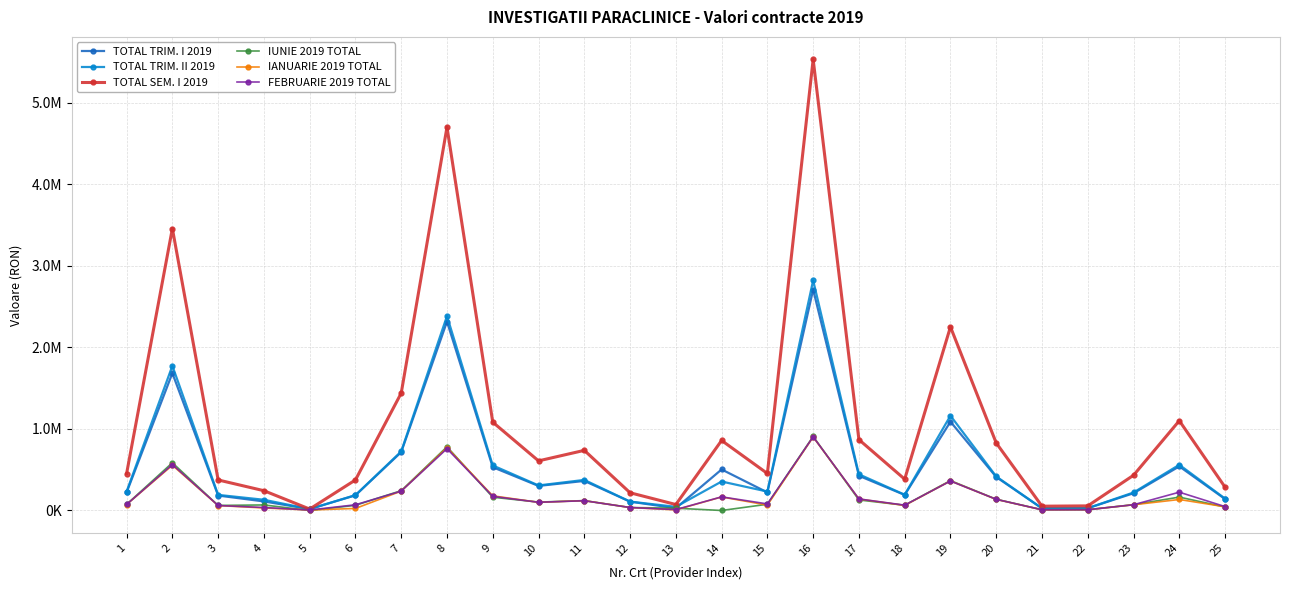

Which has a higher value, 12 or 1?

1